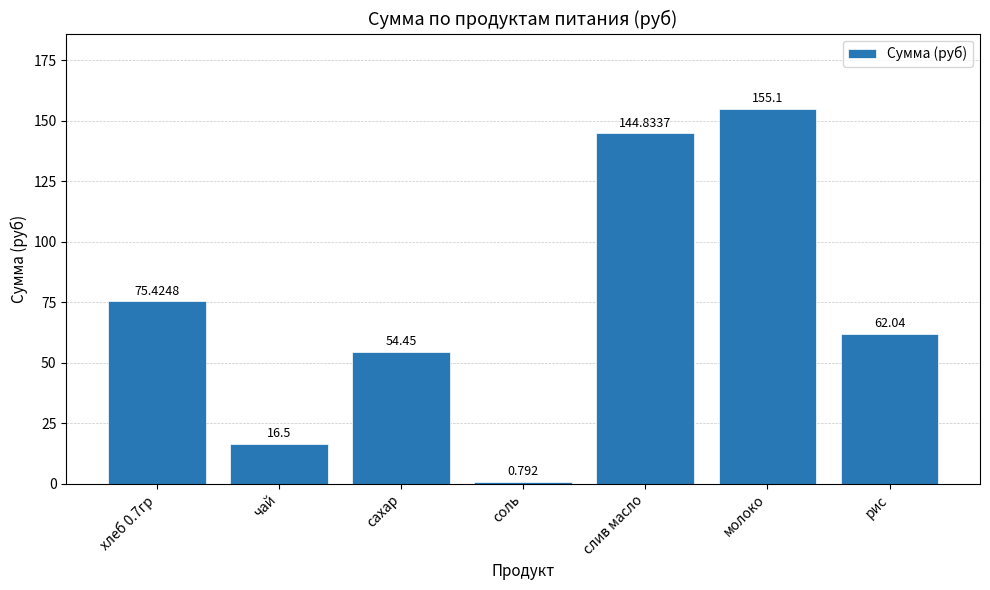

How many categories are shown in the chart?

7